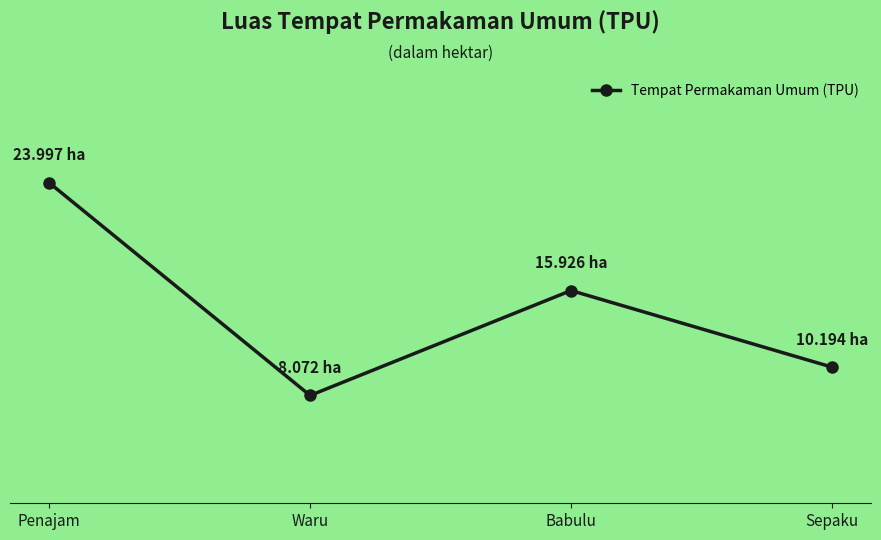

How many points are lower than both their immediate neighbors (excluding endpoints)?

1